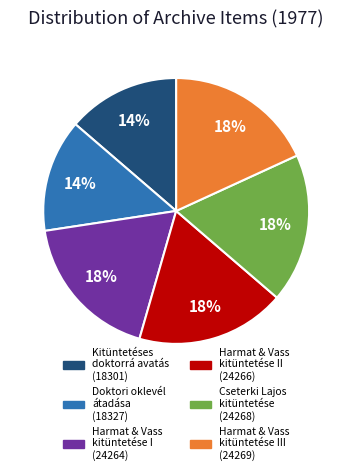

To the nearest percent, what is the combined percentage of Kitüntetéses doktorrá avatás (18301) and Harmat & Vass kitüntetése I (24264)?

32%